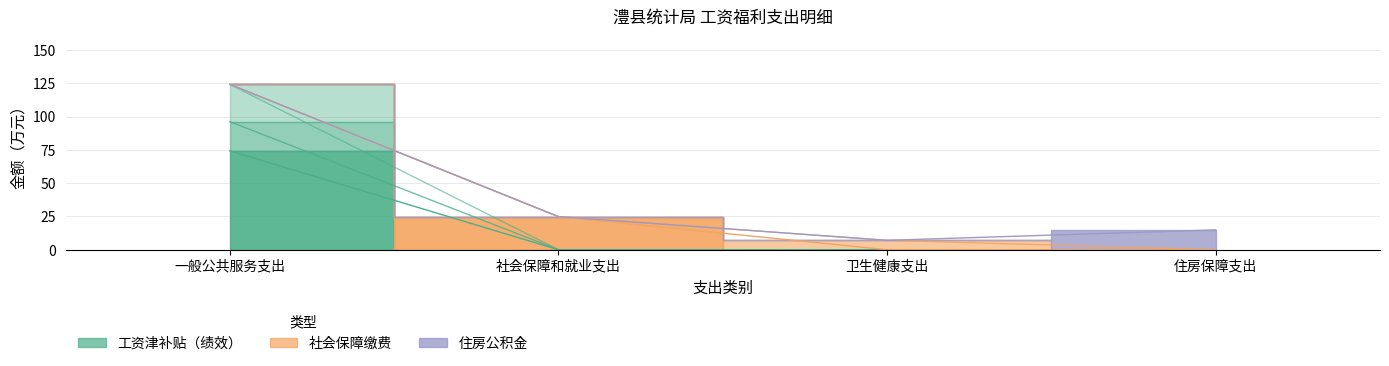

How many series are shown in this chart?

3